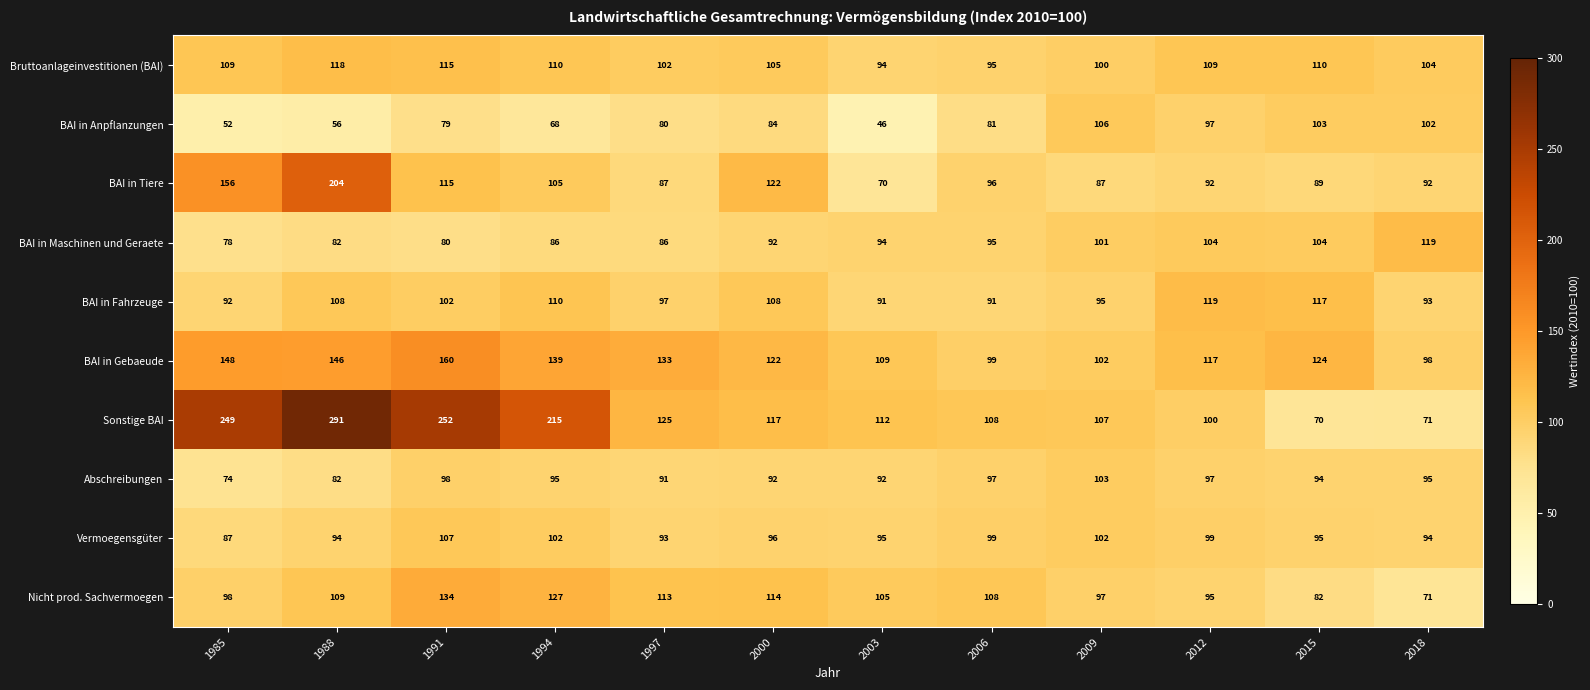

Is it true that Vermoegensgüter equals 95 at 2015?

True